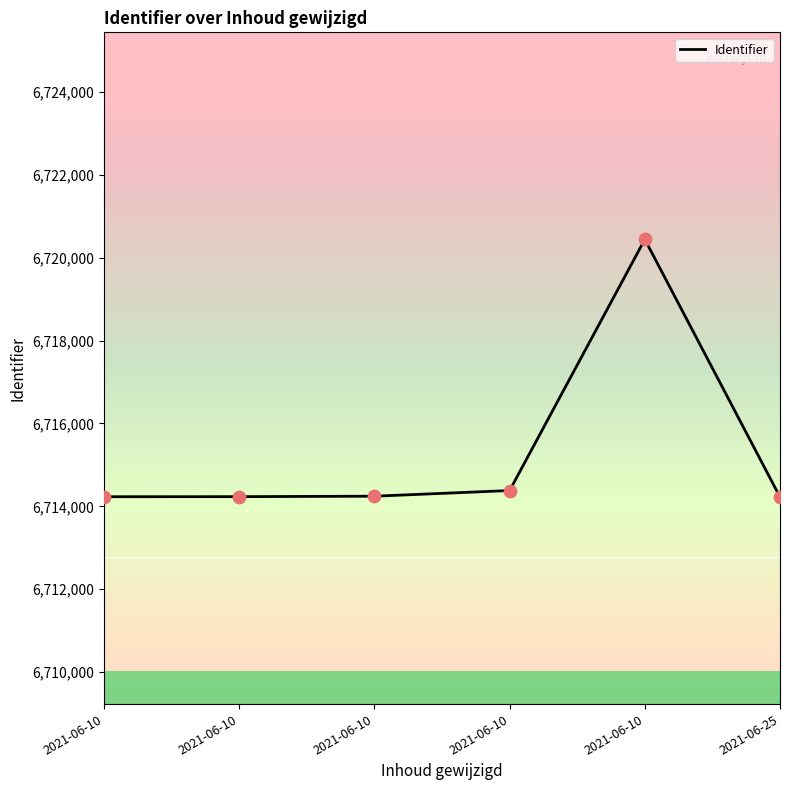

What is the change in value from 2021-06-10 to 2021-06-25?

-9